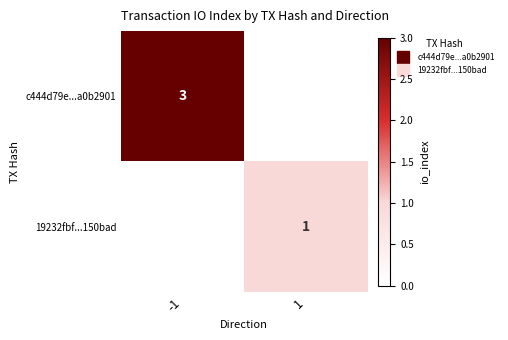

At which label is c444d79e...a0b2901 closest to 3?

-1